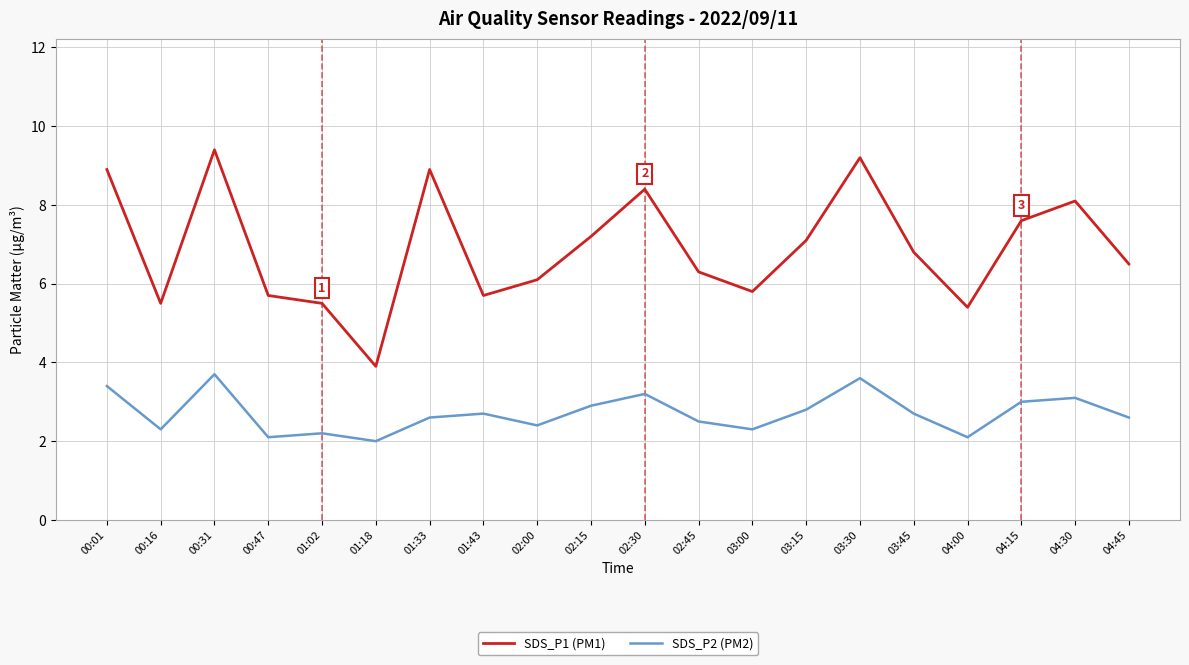

Rank the series by their maximum value, from lowest to highest.

SDS_P2 (PM2), SDS_P1 (PM1)